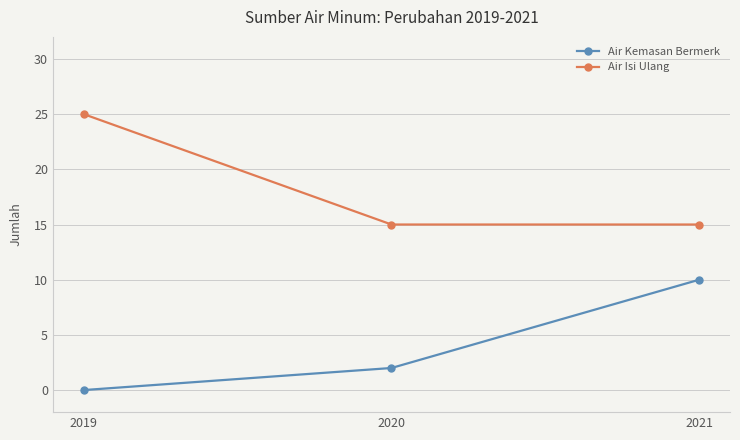

How many categories are shown in the chart?

3